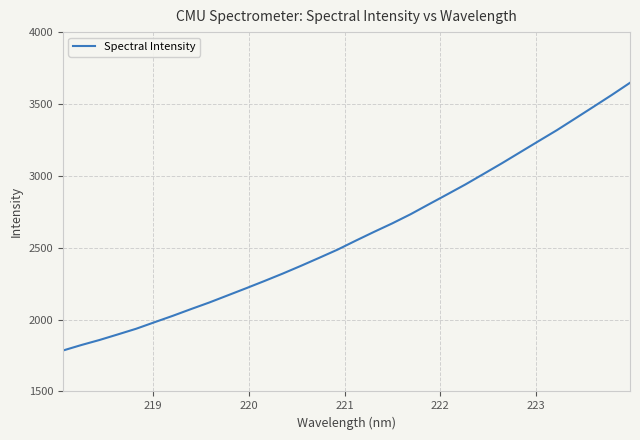

Does the chart display data point markers on the line(s)?

No